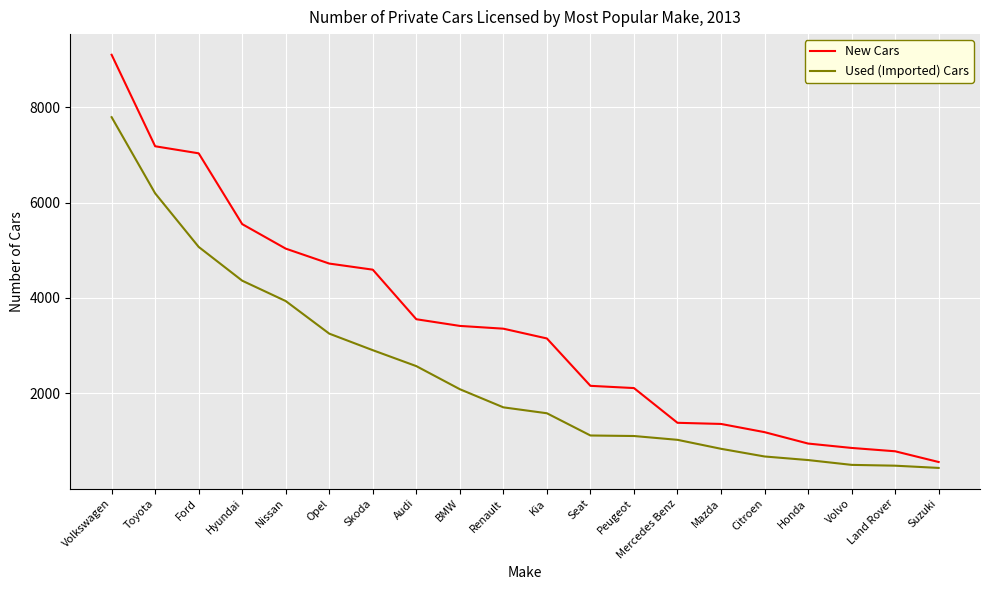

How many values in the New Cars series are below 3356?

10